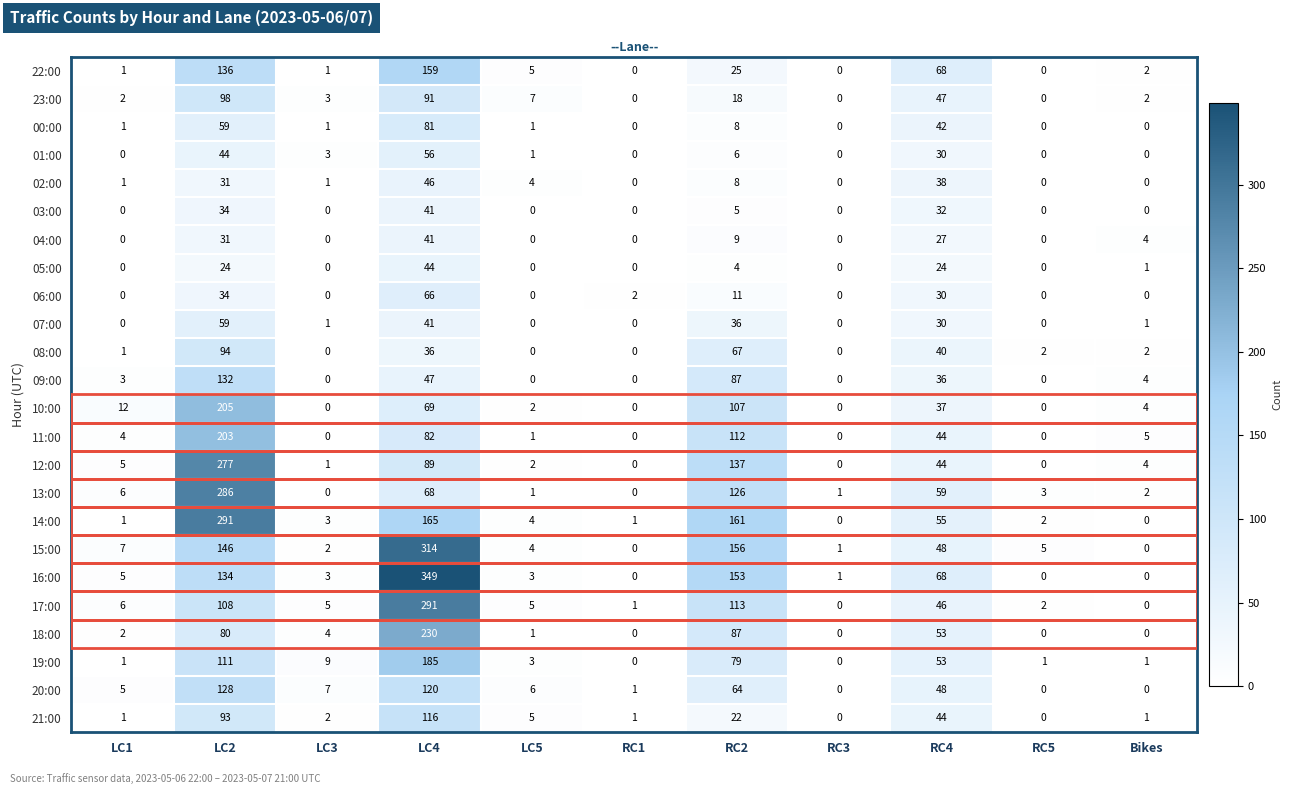

Is it true that 04:00 equals 4 at Bikes?

True